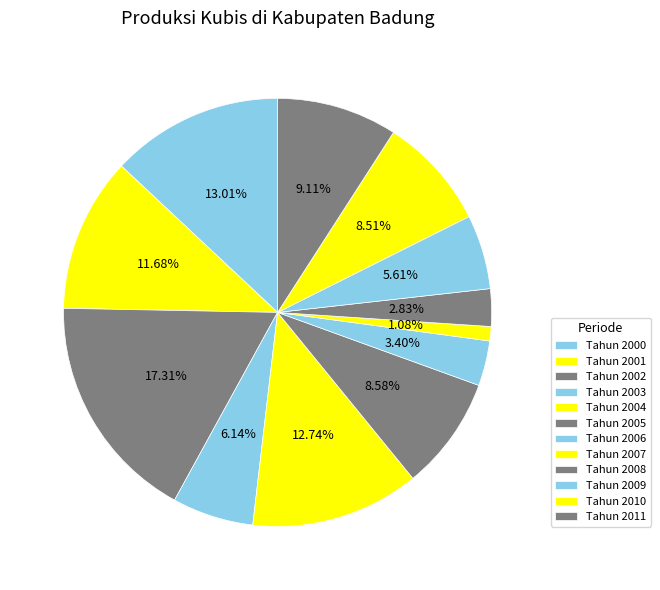

How many segments does this pie chart have?

12